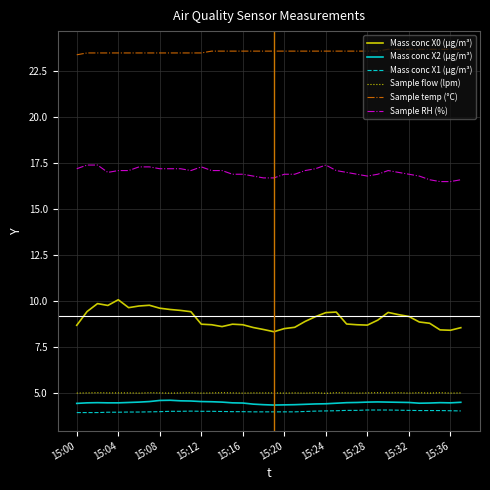

True or false: Sample flow (lpm) and Mass conc X1 (μg/m³) cross at least once.

False